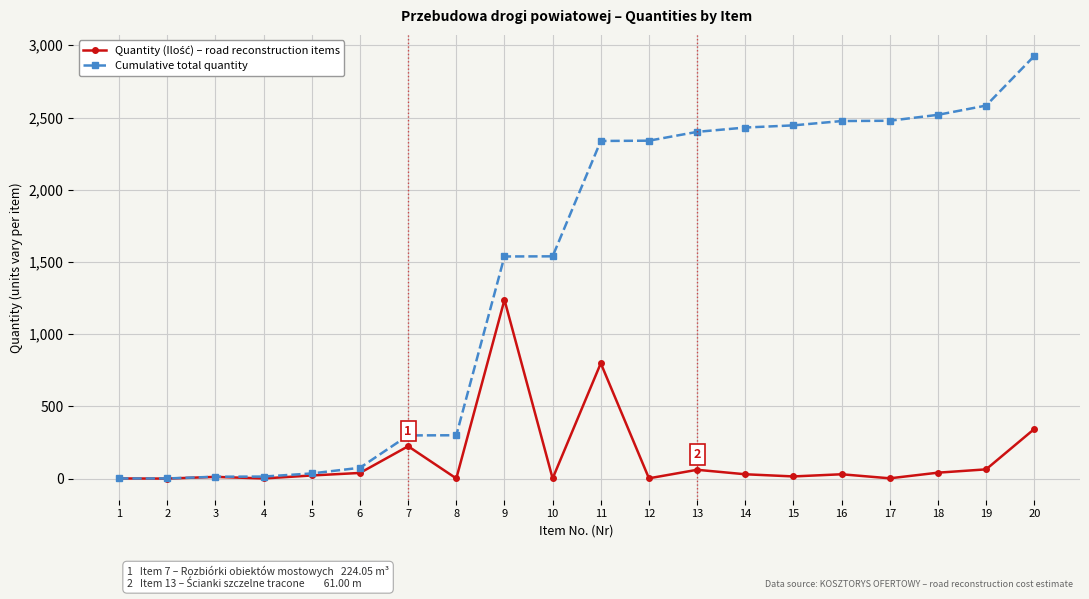

What is the value of the Cumulative total quantity point at the 7th from the left?

299.1